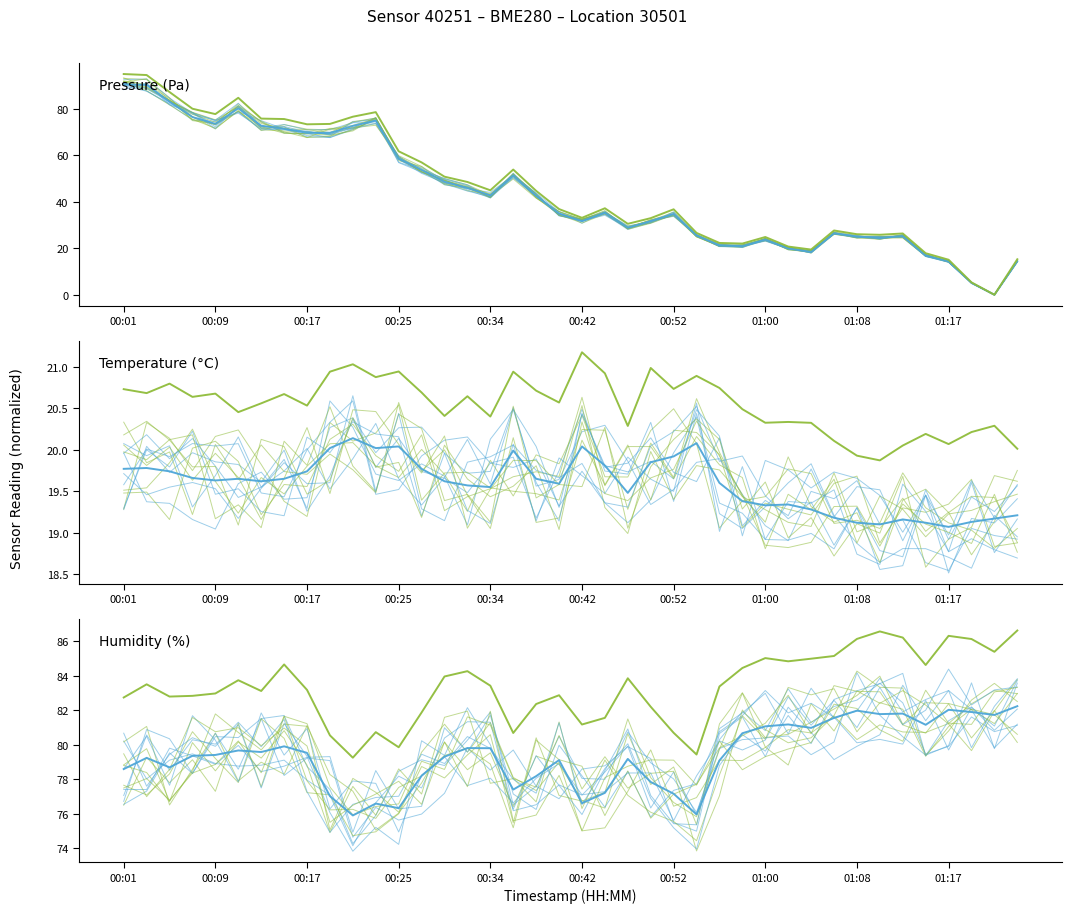

Reading left to right, list all the values displayed in this chart.

pressure: 90.4	90.1	82.9	76.4	73.4	80.1	72.6	71.3	69.6	69.5	72.6	74.8	58.4	53.7	48.5	45.9	42.7	51.2	42.6	34.9	31.6	35.2	28.9	31.6	34.7	25.4	21.2	20.9	23.7	19.9	18.4	26.5	24.9	24.4	25.2	16.9	14.3	5.1	0.0	14.4
temperature: 19.8	19.8	19.7	19.7	19.6	19.6	19.6	19.6	19.7	20.0	20.1	20.0	20.0	19.8	19.6	19.6	19.6	20.0	19.6	19.6	20.0	19.8	19.5	19.9	19.9	20.1	19.6	19.4	19.3	19.3	19.3	19.2	19.1	19.1	19.2	19.1	19.1	19.1	19.2	19.2
humidity: 78.6	79.2	78.7	79.4	79.4	79.7	79.6	79.9	79.5	77.0	75.9	76.6	76.3	78.2	79.3	79.8	79.8	77.4	78.2	79.1	76.6	77.2	79.2	77.8	77.2	76.0	79.1	80.7	81.1	81.2	81.0	81.6	82.0	81.8	81.8	81.2	82.0	81.9	81.7	82.2